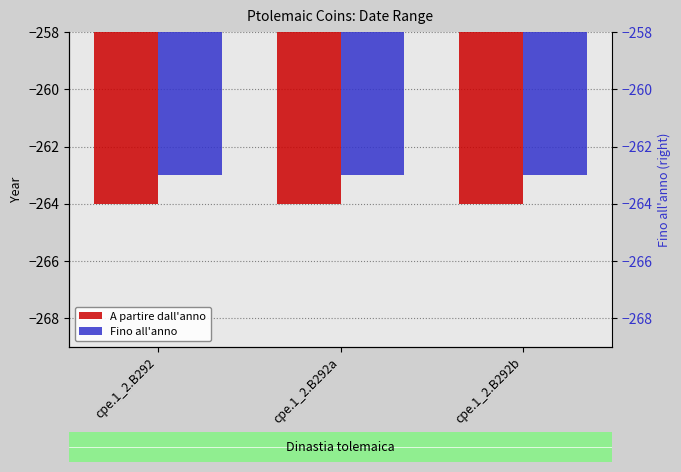

How many bars are there in total?

6